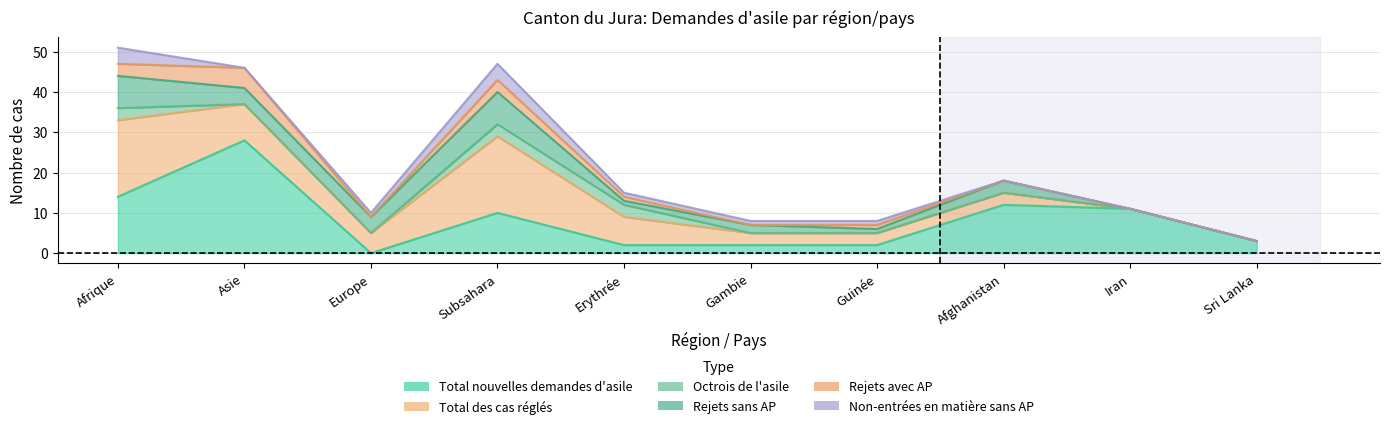

True or false: Total nouvelles demandes d'asile and Rejets sans AP cross at least once.

True